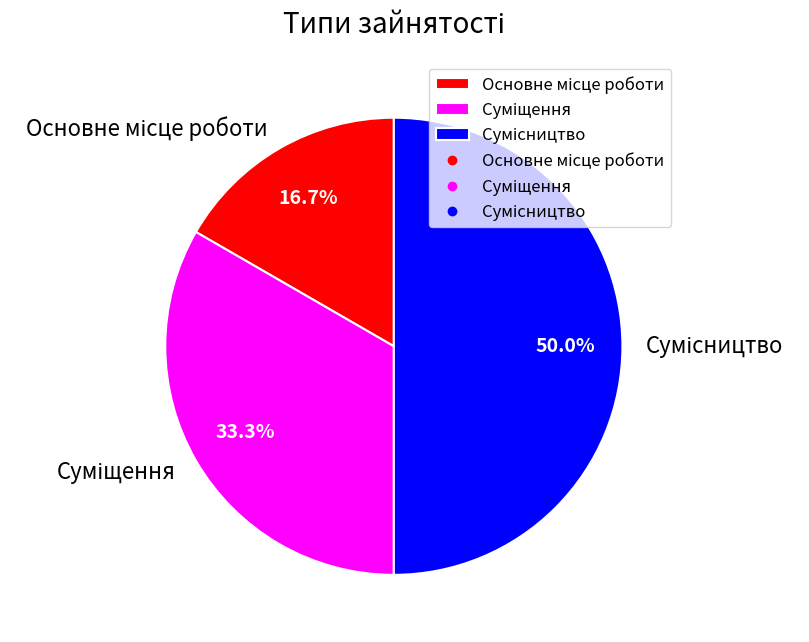

Count the number of slices in the pie.

3